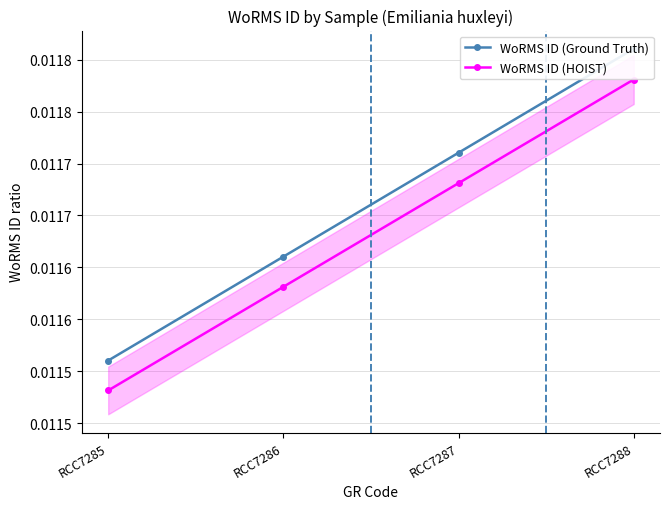

Between RCC7285 and RCC7287, which is larger?

RCC7287